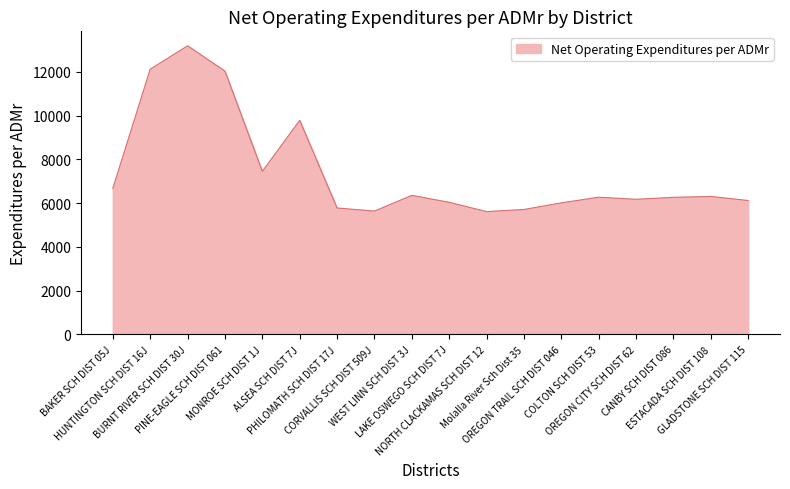

Which category has the highest value across all series?

BURNT RIVER SCH DIST 30J